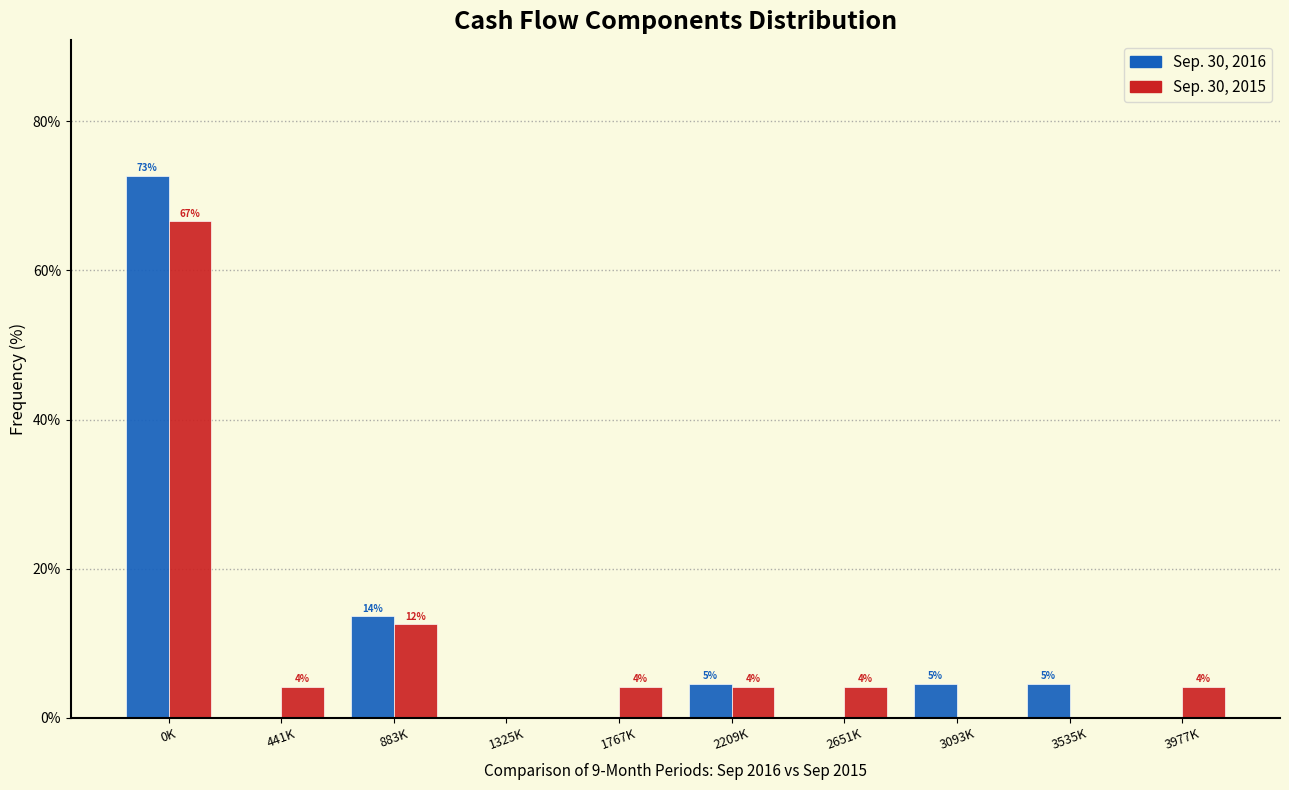

Are the bars grouped side by side (vs. stacked)?

Yes